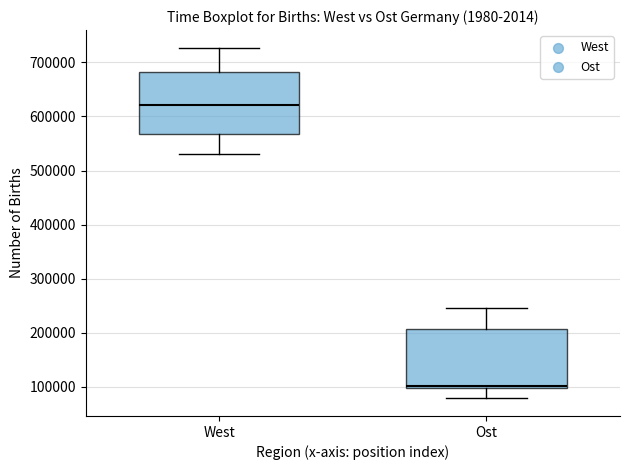

Reading left to right, transcribe this box plot: for each box, give where its median line is, the range the box spans, and where its two whiskers end, as read against the y-axis. The values are not printed on the chart, so give them approximately, as read against the axis.

West: median 620000, box 570000 to 680000, whiskers 530000 to 730000
Ost: median 100000 (just above the box's lower edge), box 100000 to 210000, whiskers 80000 to 250000